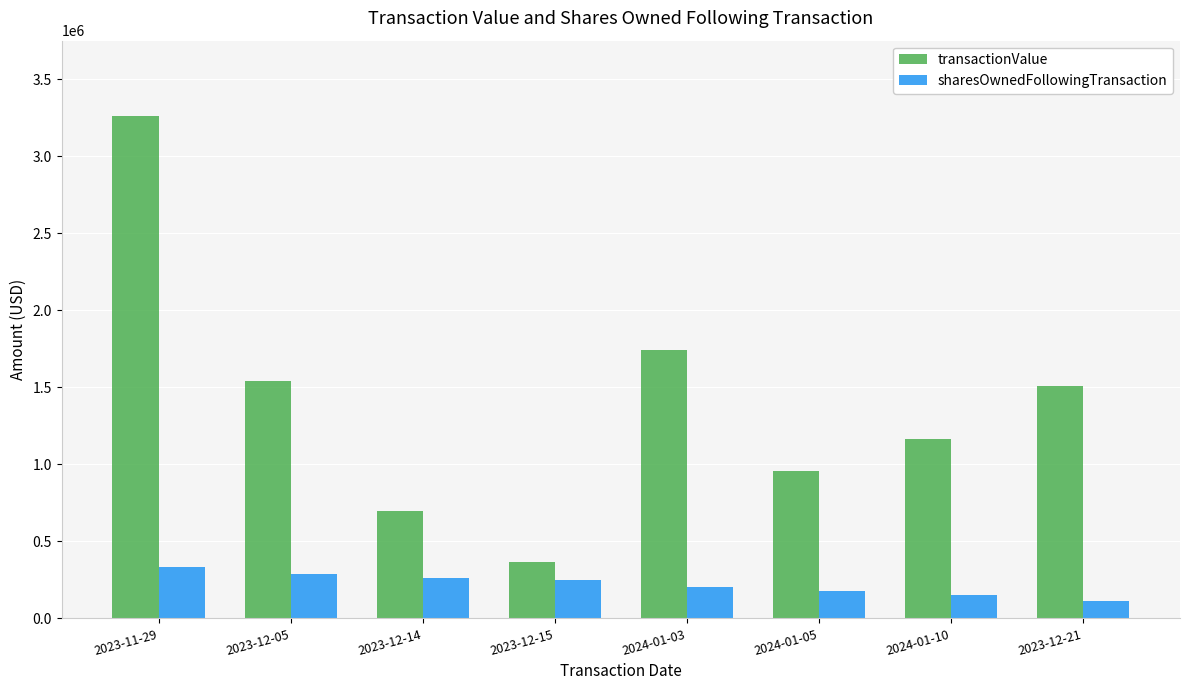

Between 2023-12-14 and 2024-01-10, which series saw the biggest shift?

transactionValue